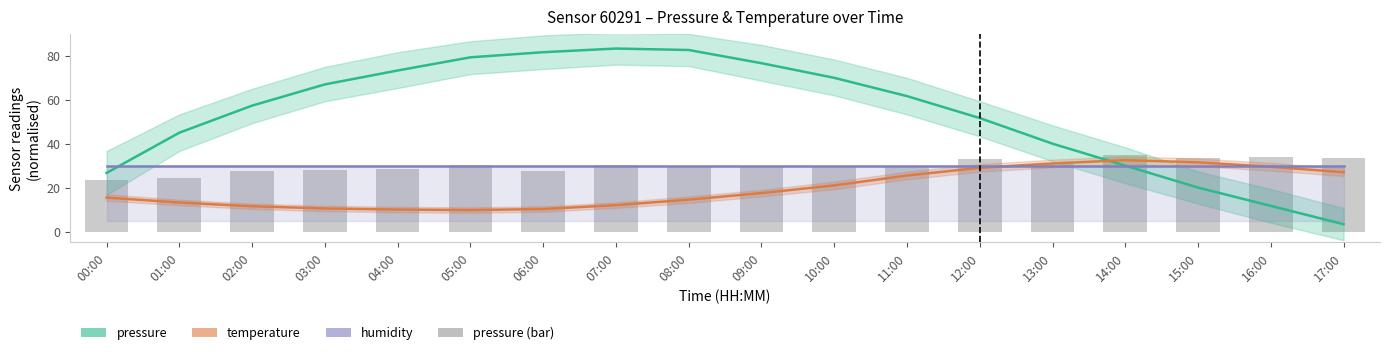

Is the value of pressure at 11:00 greater than the value of humidity at 16:00?

Yes